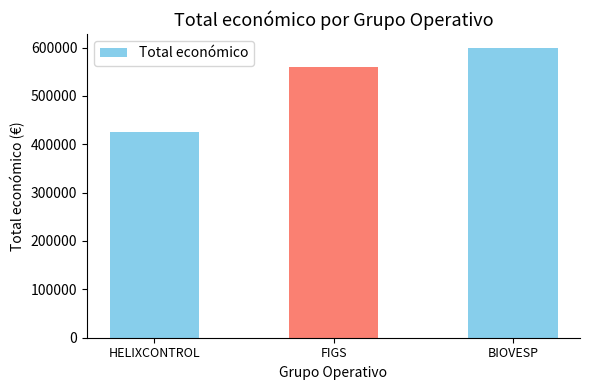

Which category has the lowest value across all series?

HELIXCONTROL